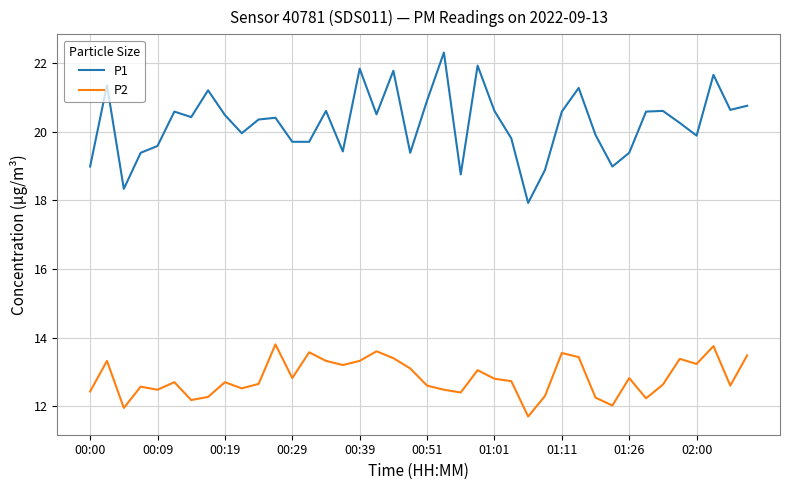

Is this an area chart (filled region under the line)?

No